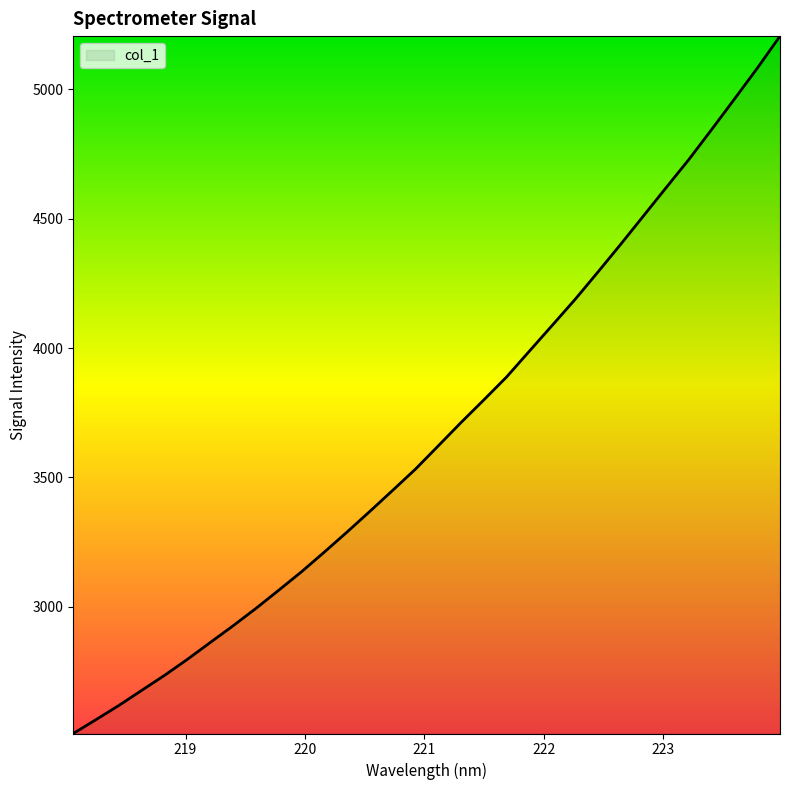

What is the smallest value displayed?

2509.5